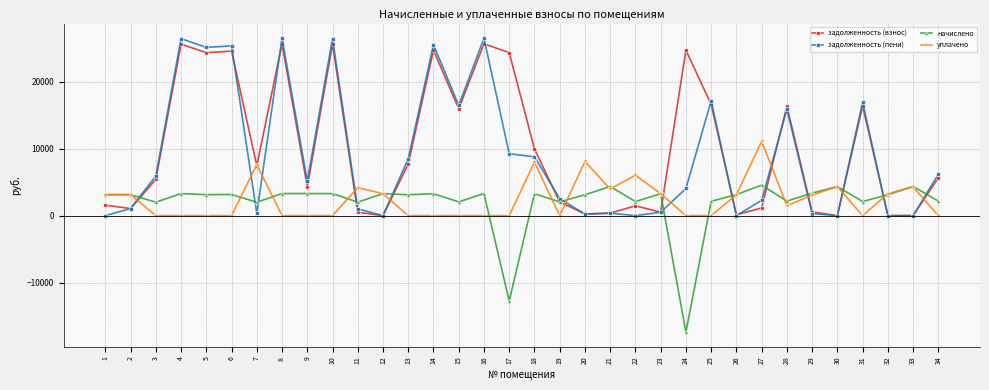

True or false: уплачено and задолженность (пени) cross at least once.

True